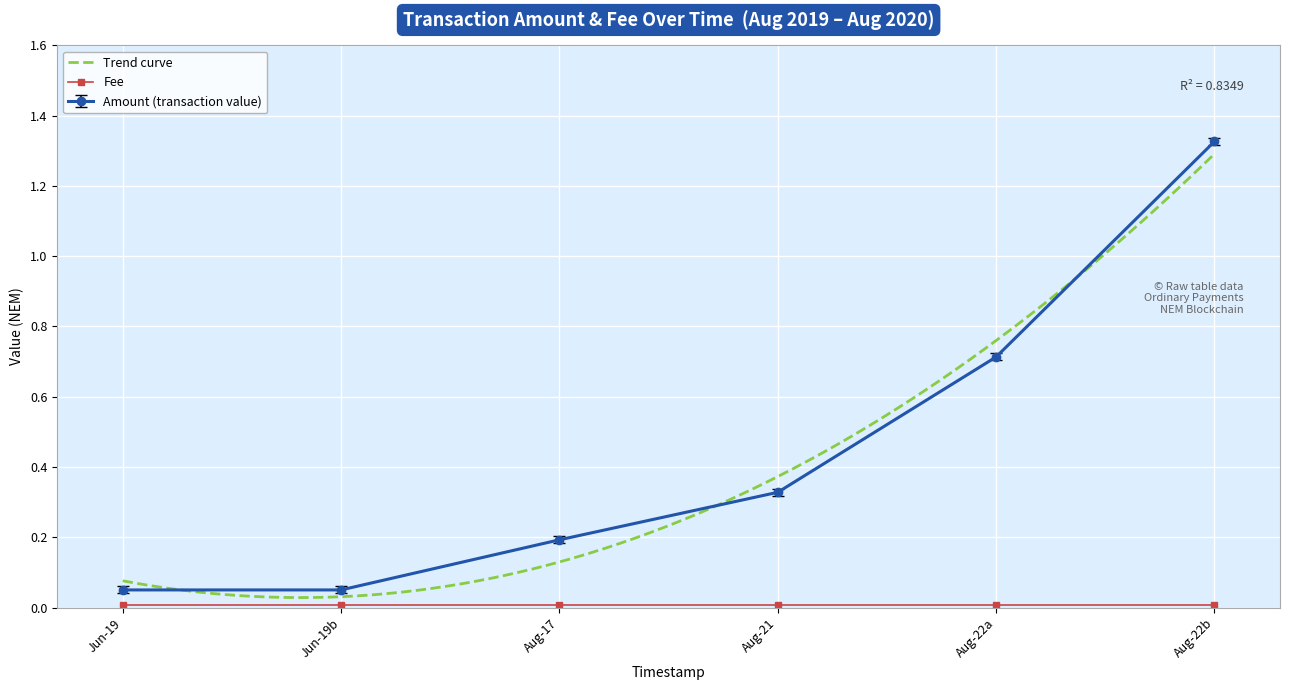

True or false: Amount (transaction value) has a value of 0.2 at Aug-22a.

False